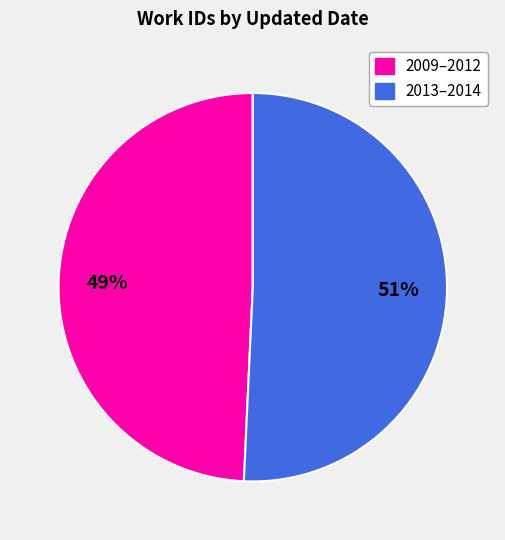

To the nearest percent, what is the average slice percentage?

50%